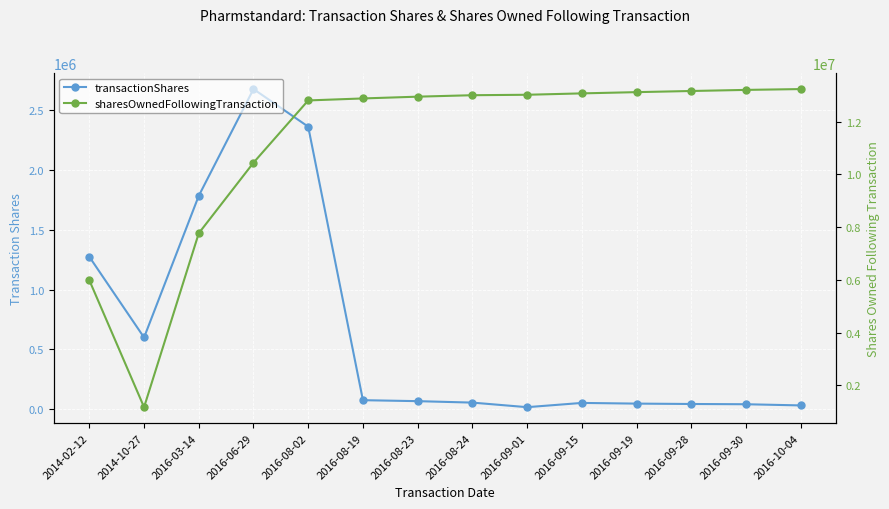

What position from the right is 2014-02-12?

14